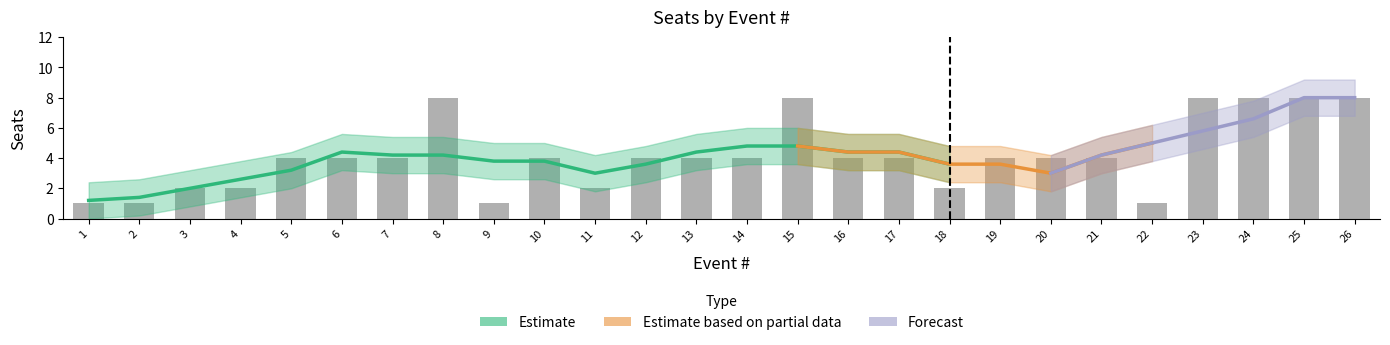

Rank the categories by value from lowest to highest.

1, 2, 9, 22, 3, 4, 11, 18, 5, 6, 7, 10, 12, 13, 14, 16, 17, 19, 20, 21, 8, 15, 23, 24, 25, 26